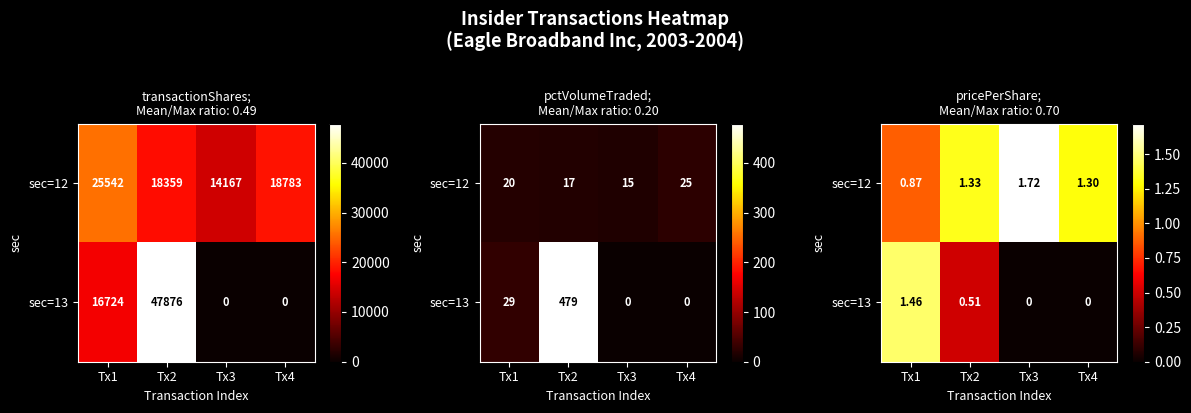

At which label does sec=12 first exceed 1?

Tx2